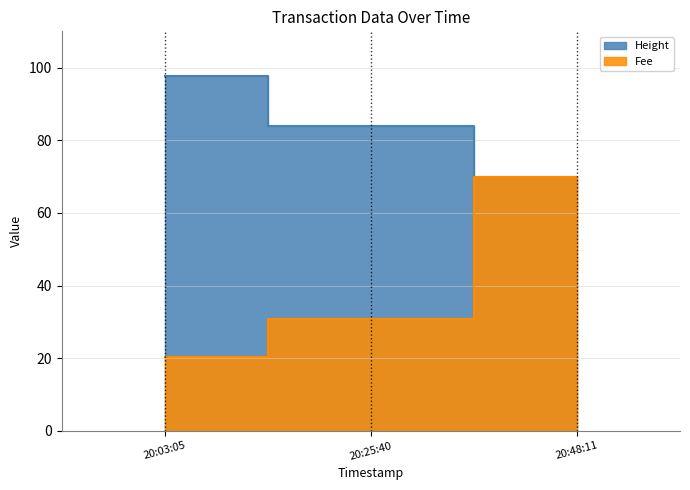

How many data points in Fee are less than 30?

1